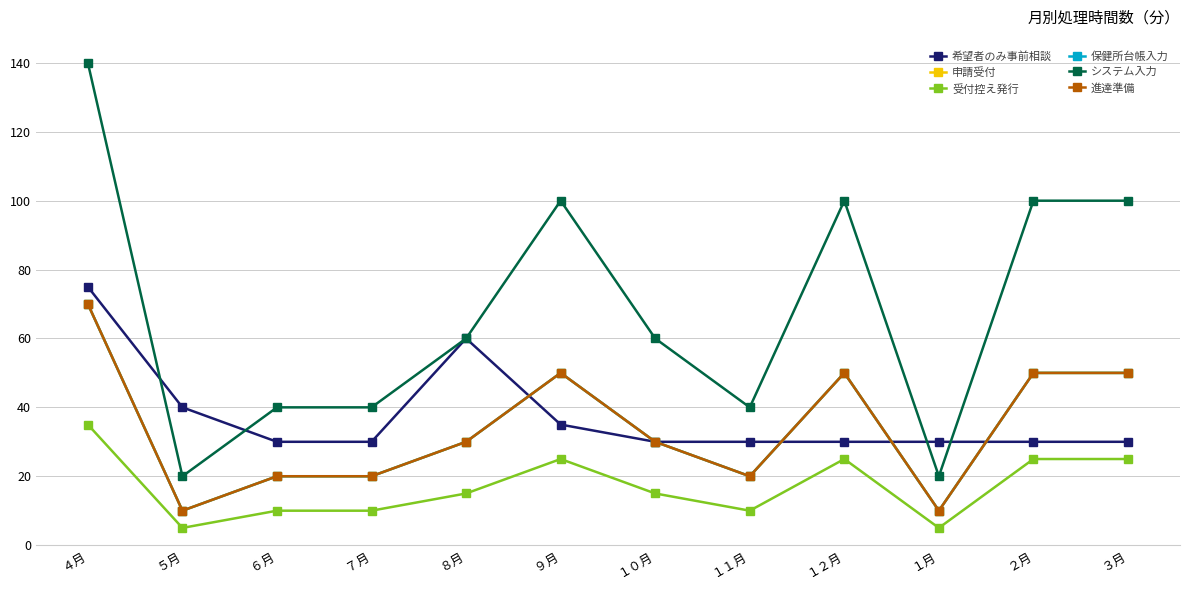

Is this an area chart (filled region under the line)?

No